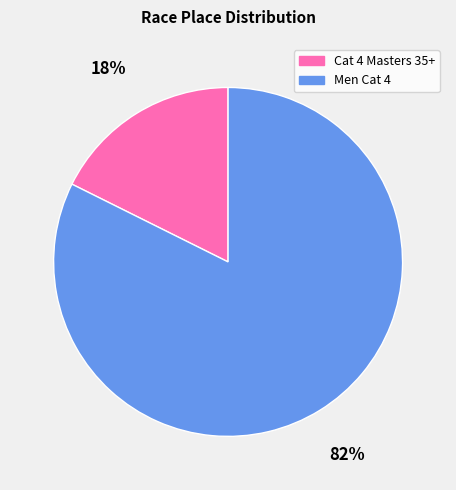

To the nearest percent, what is the combined percentage of Cat 4 Masters 35+ and Men Cat 4?

100%